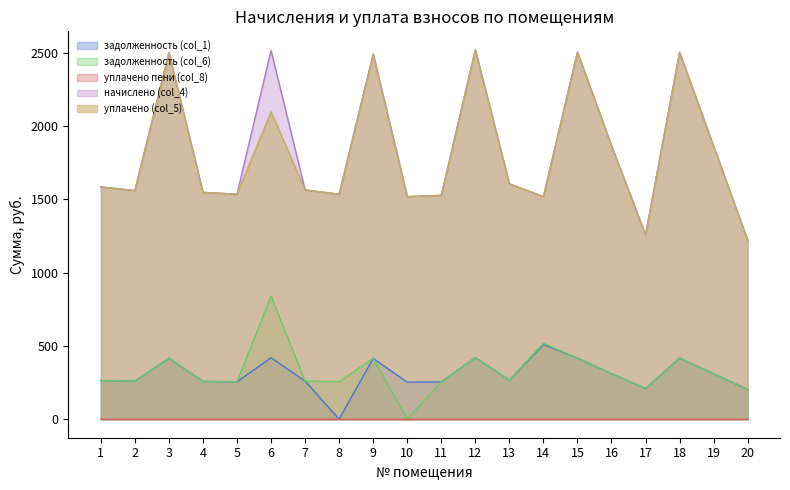

Which series has the largest range (max minus min)?

начислено (col_4)